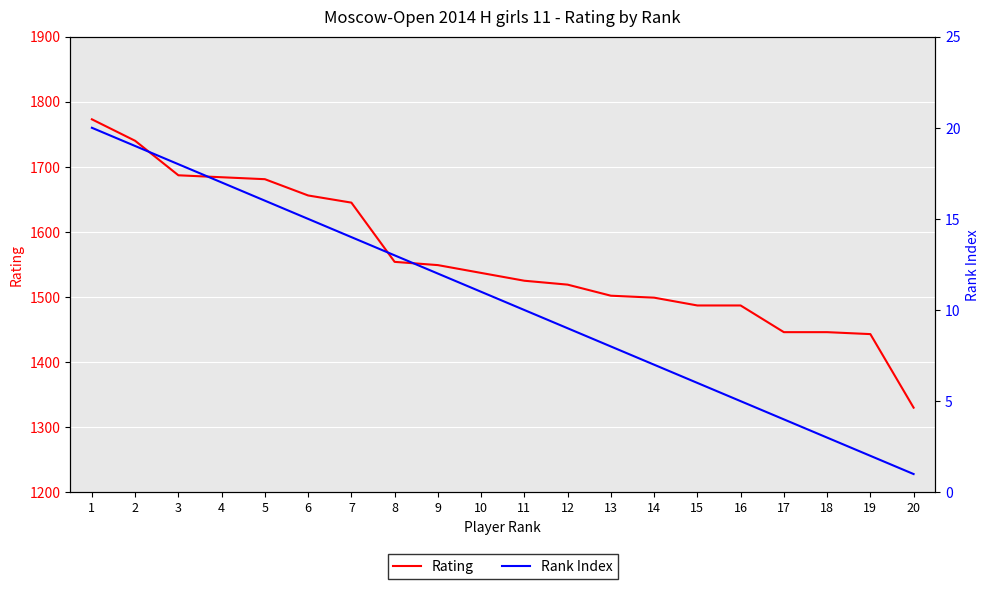

How many lines are shown in the chart?

2